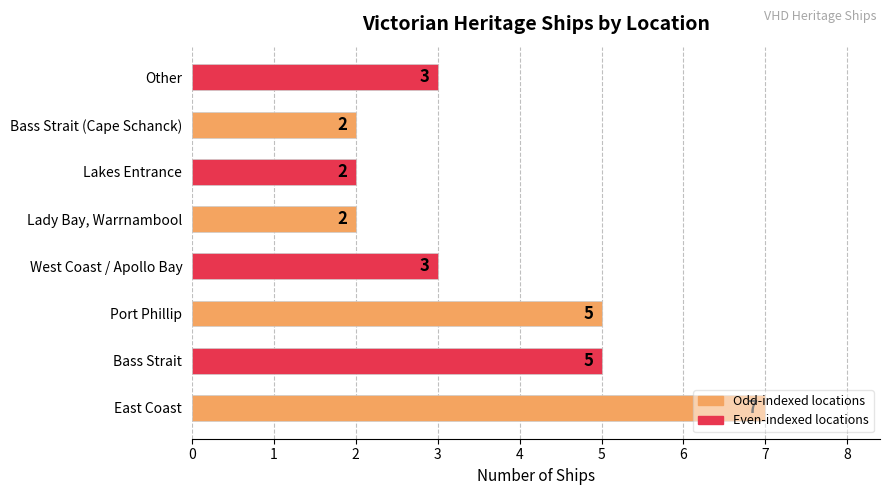

What is the smallest value displayed?

2